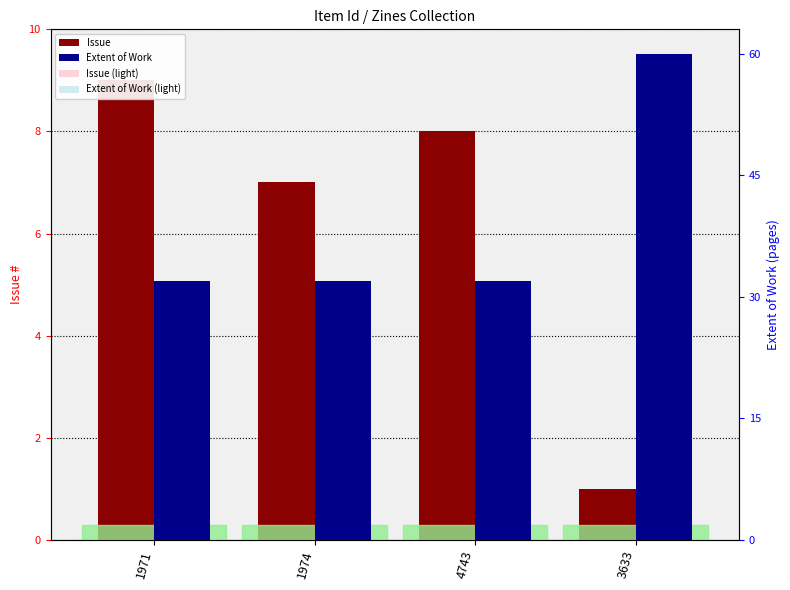

Reading right to left, list all the values displayed in this chart.

Issue: 3633=1	4743=8	1974=7	1971=9
Issue (light): 3633=1	4743=8	1974=7	1971=9
Extent of Work: 3633=60	4743=32	1974=32	1971=32
Extent of Work (light): 3633=60	4743=32	1974=32	1971=32